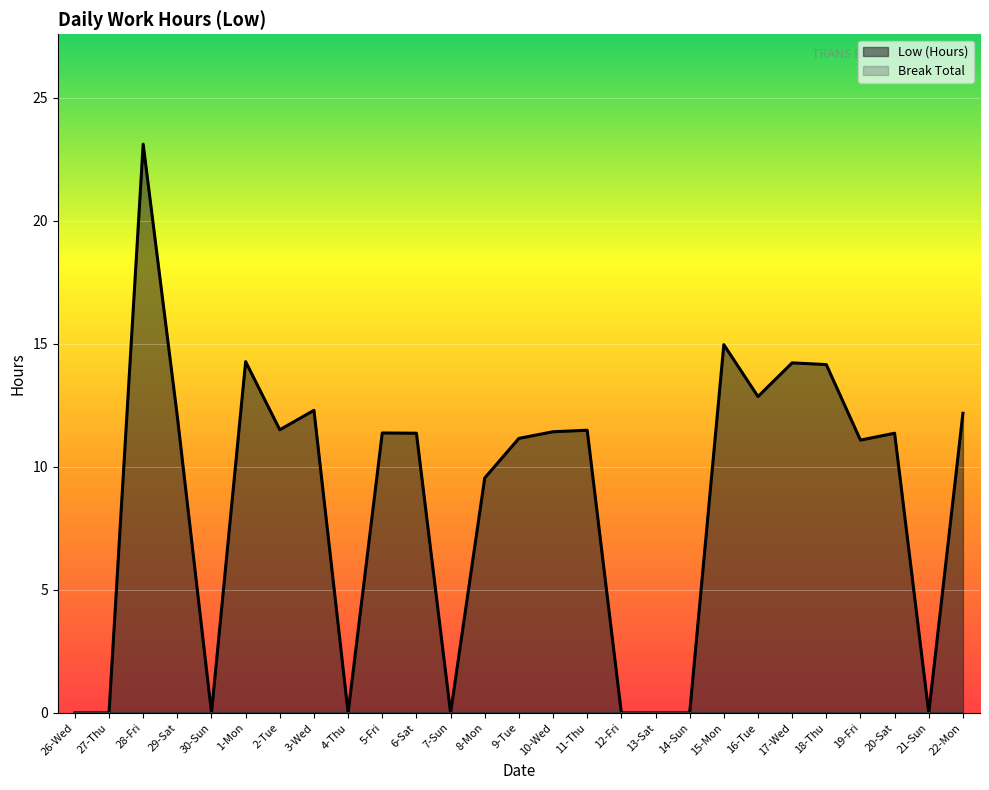

How many lines are shown in the chart?

2